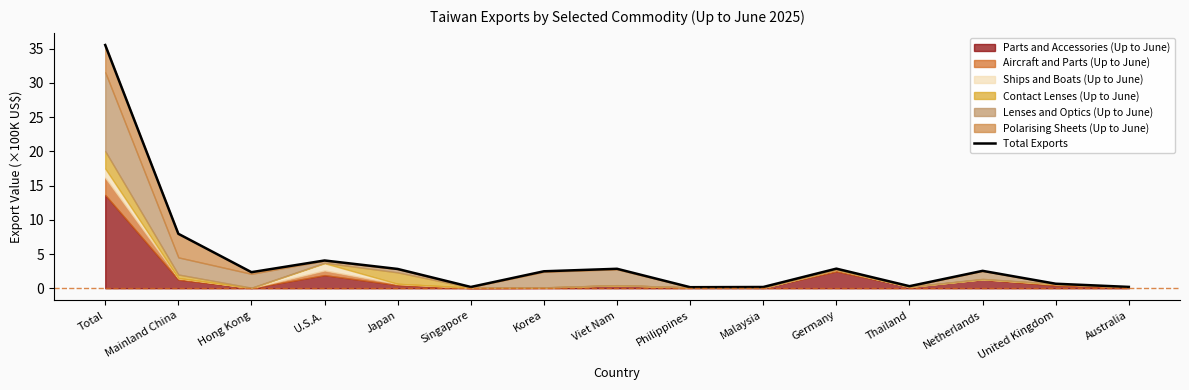

How many lines are shown in the chart?

1